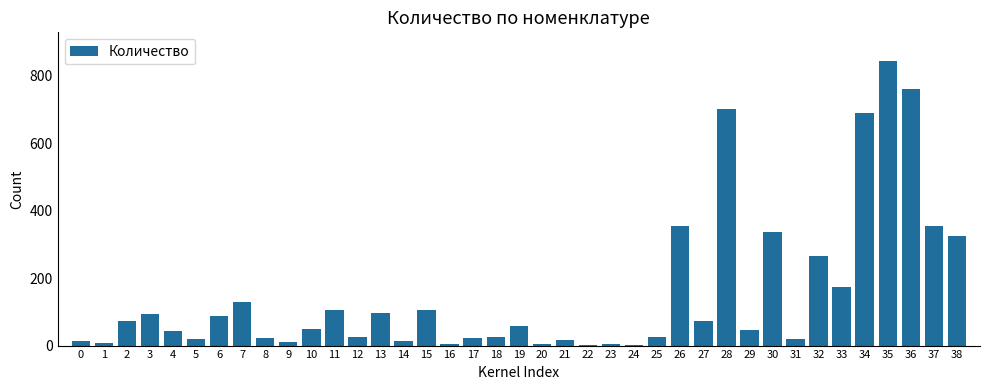

What is the difference between the values at 10 and 9?

40.0